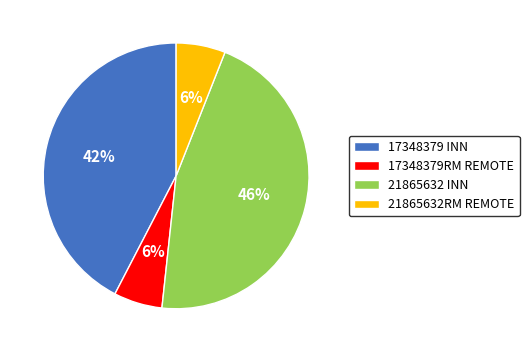

Is there a majority slice in this chart?

No